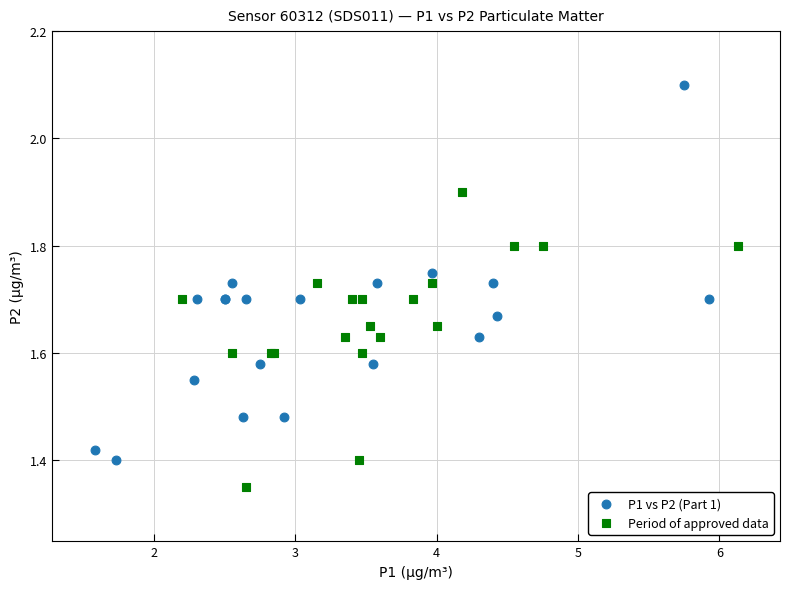

Which series has the largest Y range (max minus min)?

P1 vs P2 (Part 1)